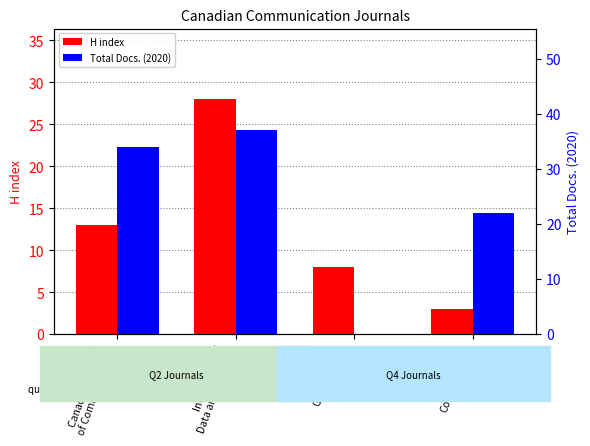

What is the sum of the Total Docs. (2020) values at Intl Journal of
Data and Network and Global Media
Journal?

37